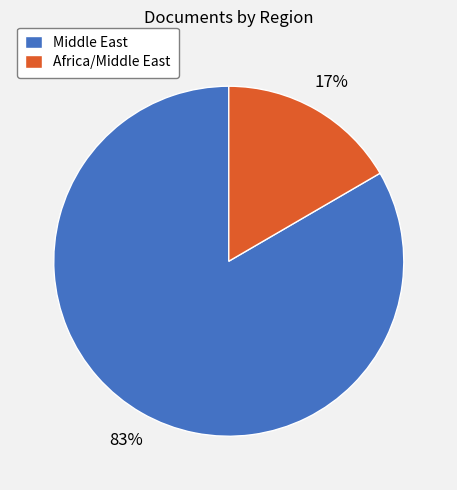

Between Africa/Middle East and Middle East, which is larger?

Middle East